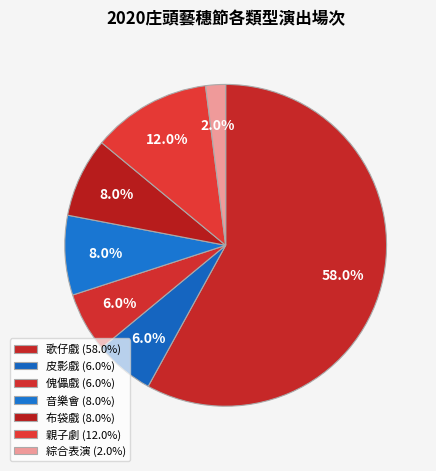

To the nearest percent, what is the combined percentage of 音樂會 and 綜合表演?

10%